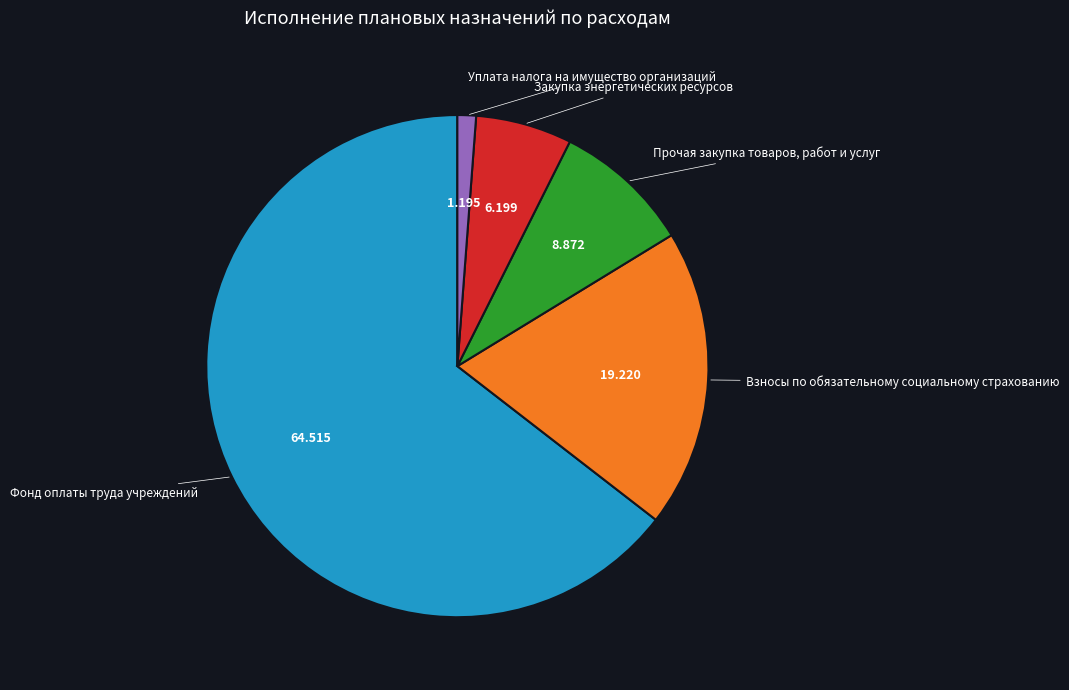

Does any single category account for the majority?

Yes